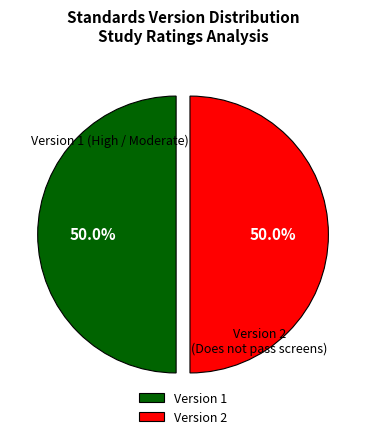

What is the ratio of the value at Version 2 to the value at Version 1?

1.0